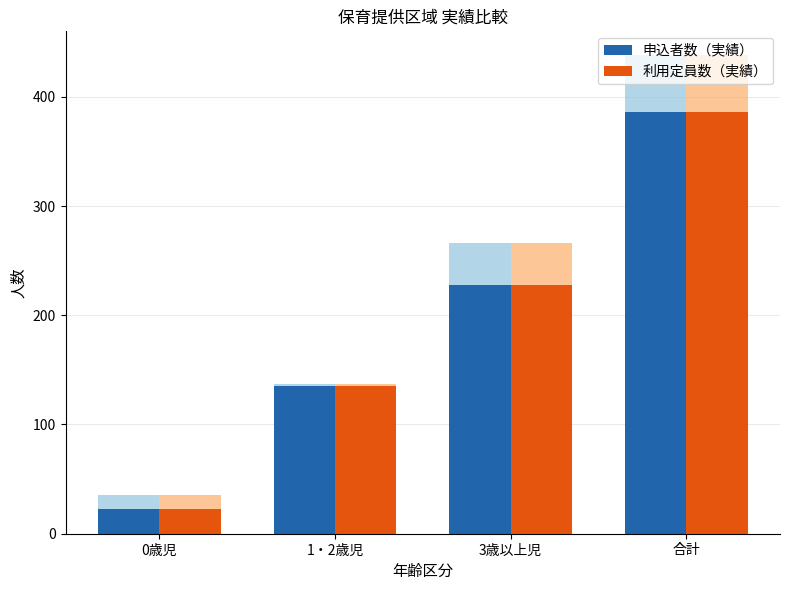

Which series has the largest total across all categories?

申込者数（実績）